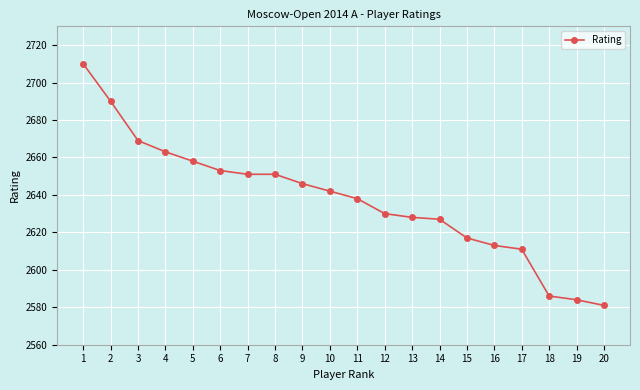

How many lines are shown in the chart?

1